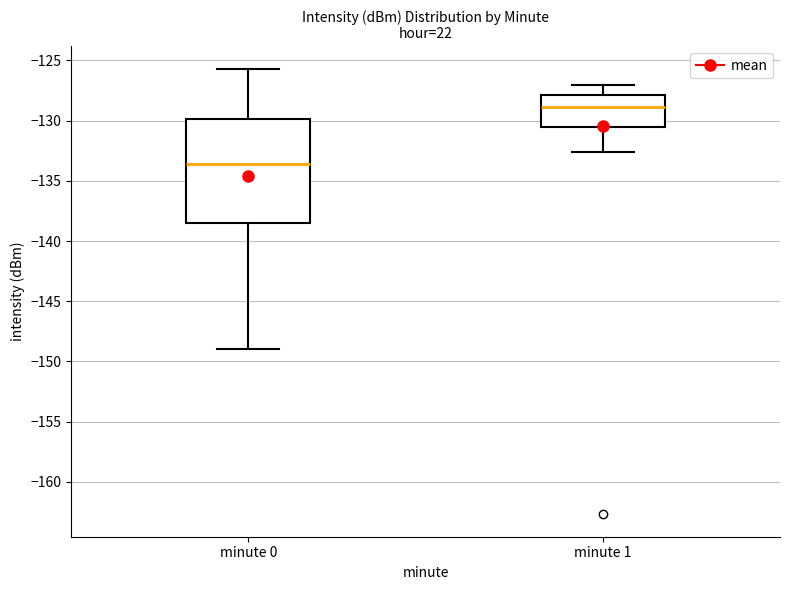

Comparing the boxes themselves (not the whiskers), which one is the tallest?

minute 0